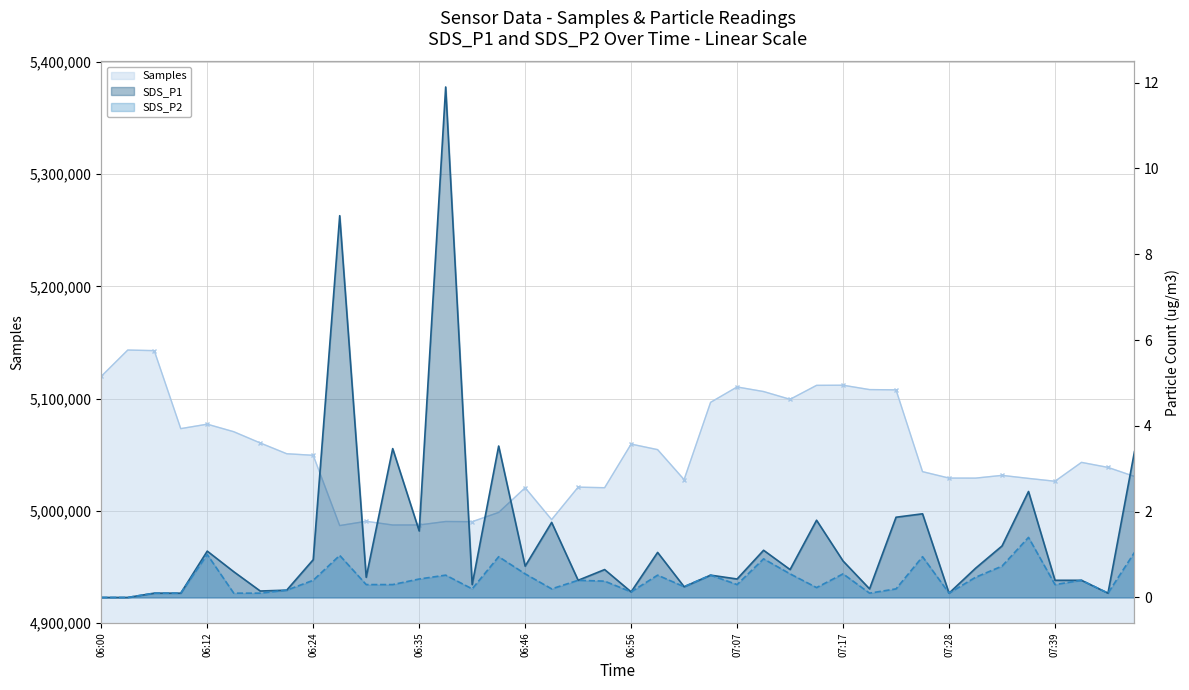

The value of SDS_P1 at 06:24 is 0.9. True or false?

True